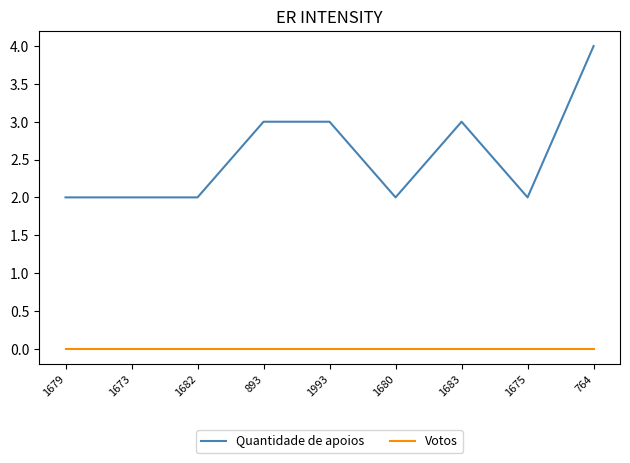

What is the lowest value of the Quantidade de apoios series?

2